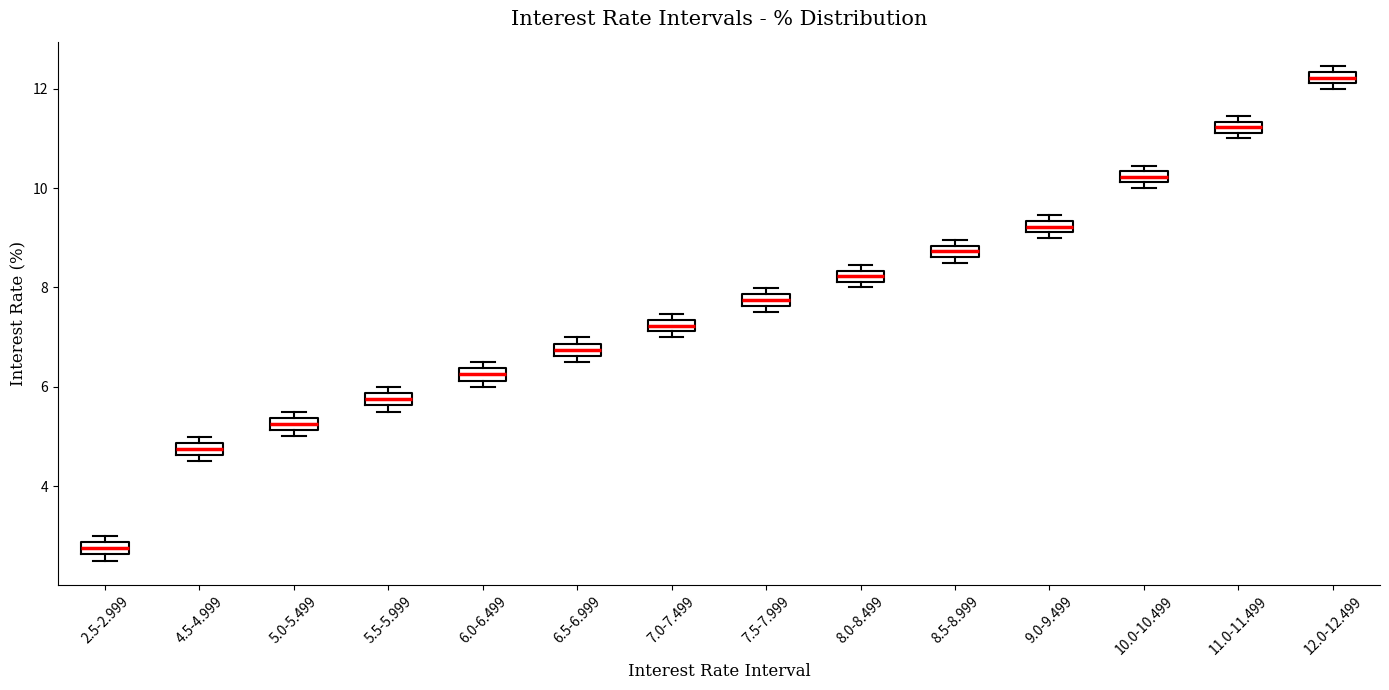

Which box has the highest median line?

12.0-12.499